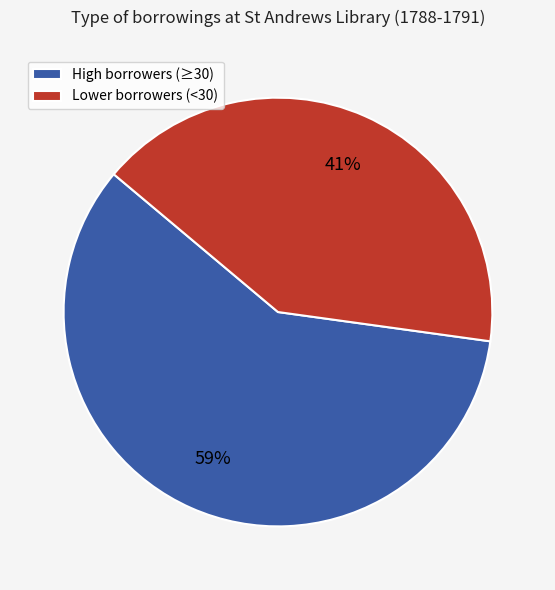

Which has a higher value, Lower borrowers (<30) or High borrowers (≥30)?

High borrowers (≥30)